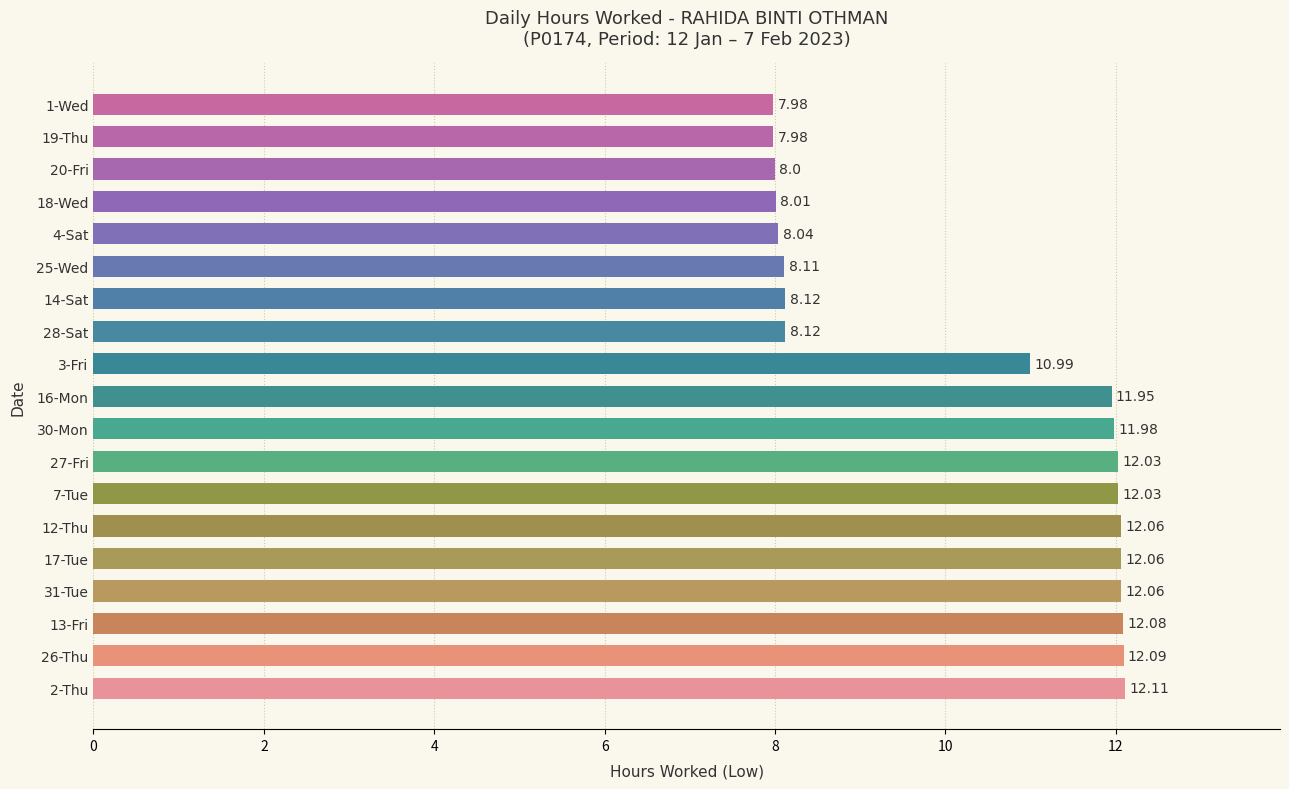

Which has a higher value, 25-Wed or 30-Mon?

30-Mon